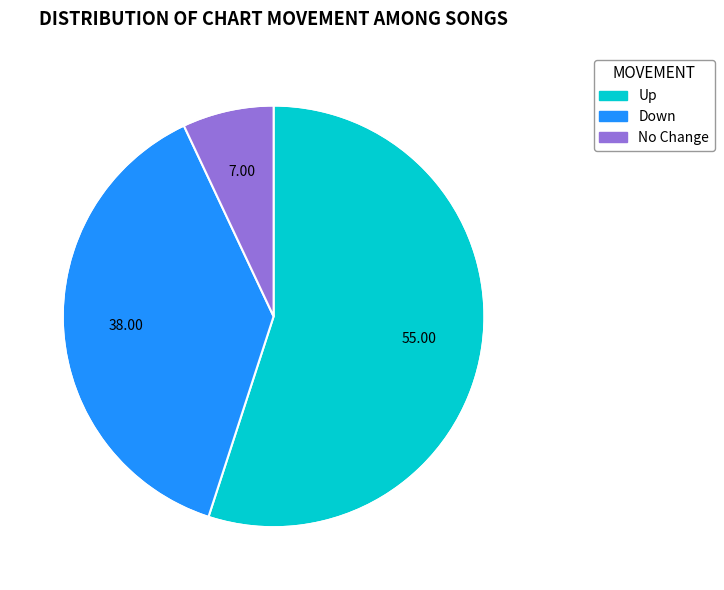

Count the number of slices in the pie.

3